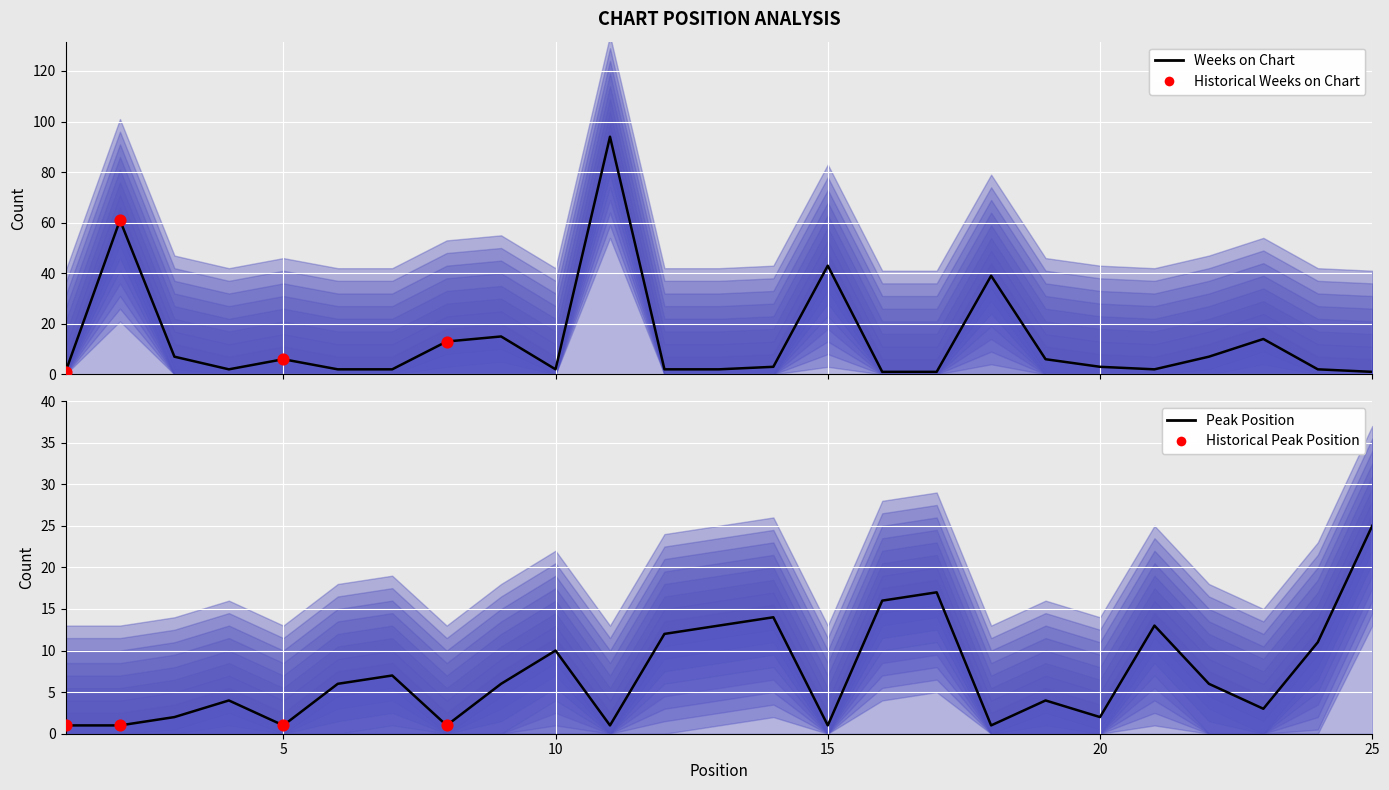

Is the value of Weeks on Chart at 5 greater than the value of Peak Position at 11?

Yes